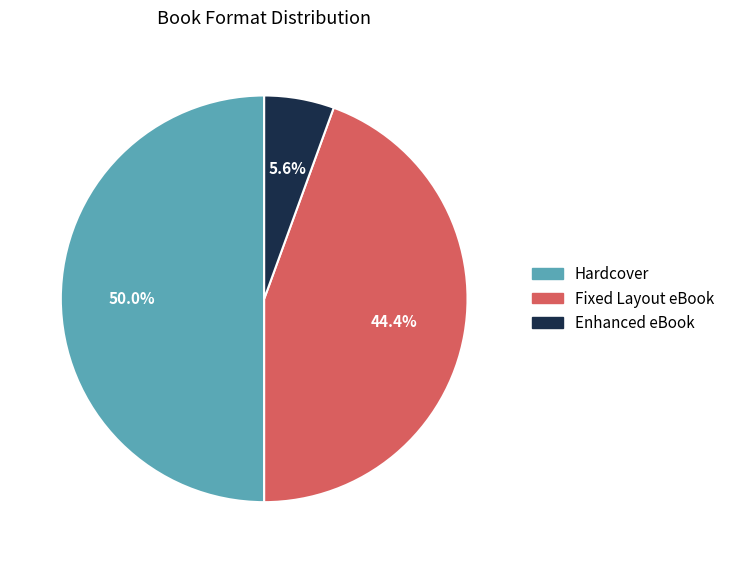

Rank the categories by value from lowest to highest.

Enhanced eBook, Fixed Layout eBook, Hardcover